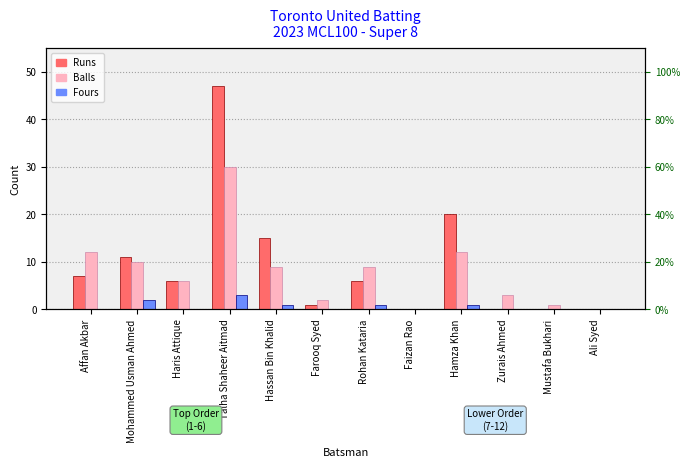

At which label does Fours reach its minimum?

Affan Akbar